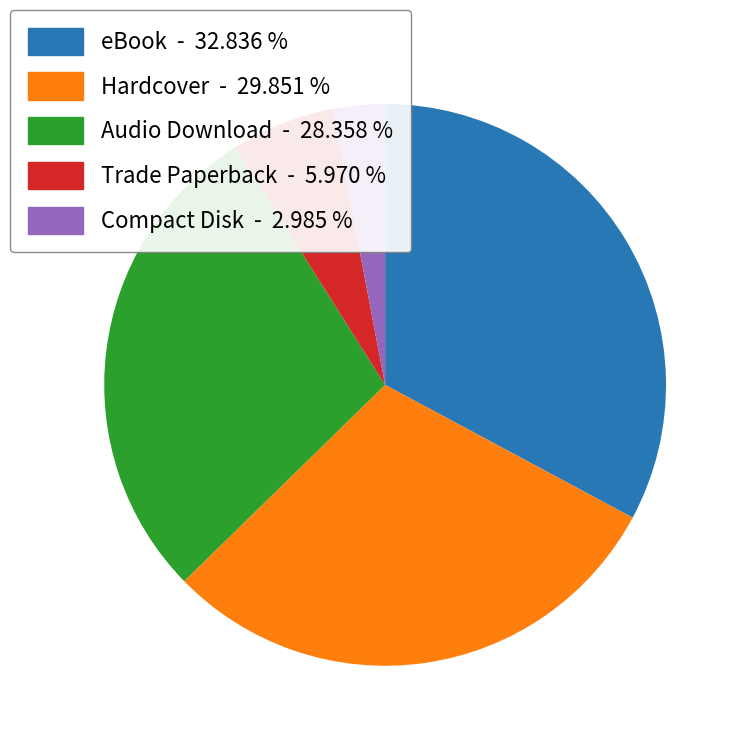

How many slices are in this pie chart?

5